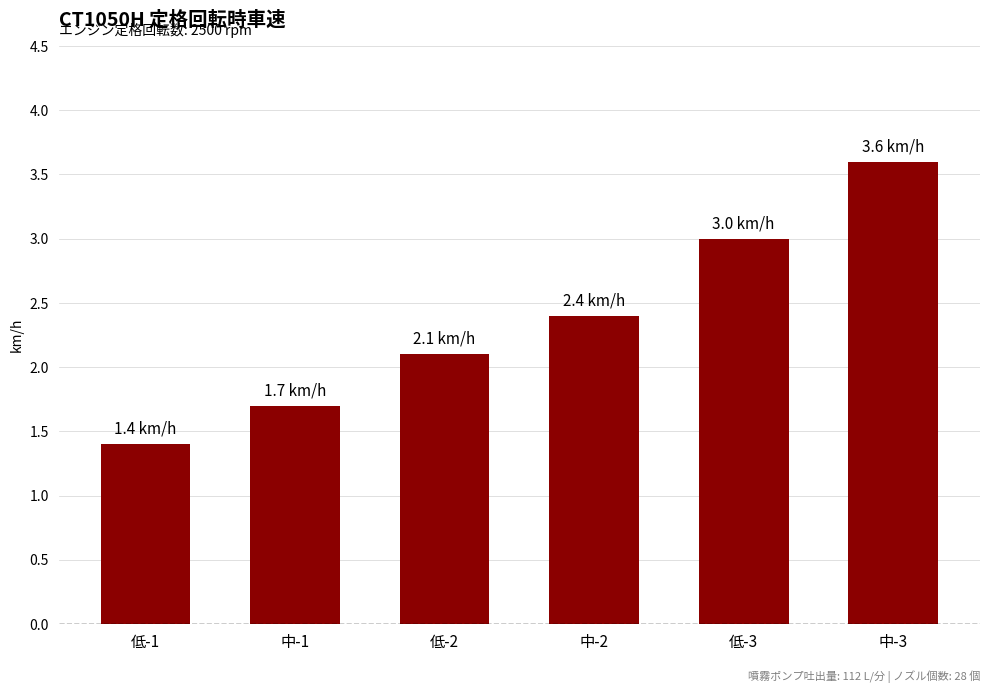

List the labels in order of value, smallest first.

低-1, 中-1, 低-2, 中-2, 低-3, 中-3